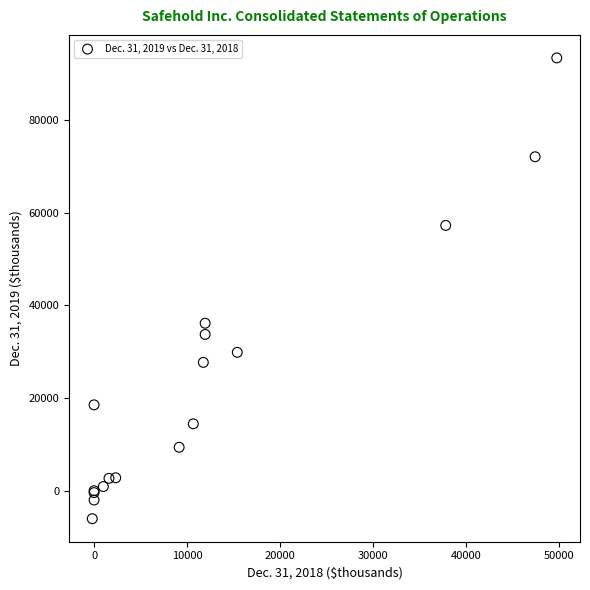

What Y value in the scatter plot is closest to 43680?

36142.0